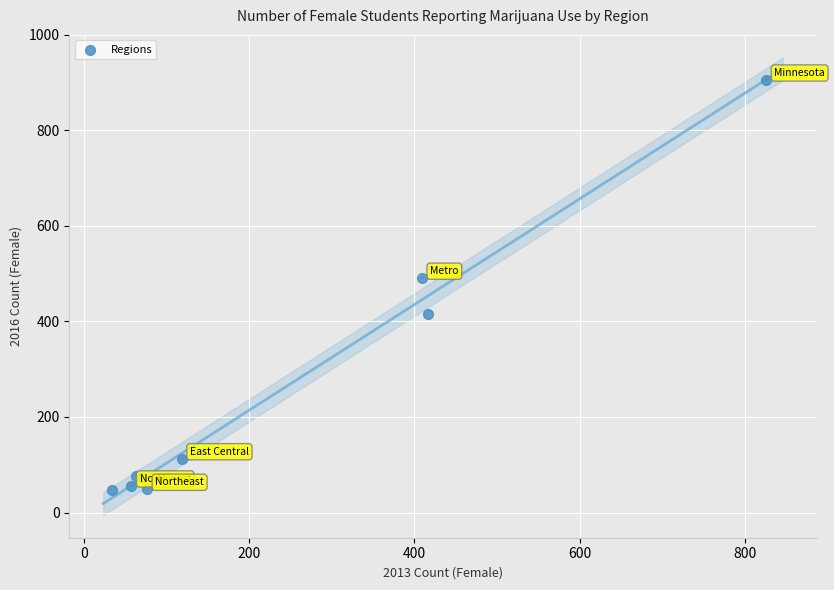

What Y value in the scatter plot is closest to 476?

491